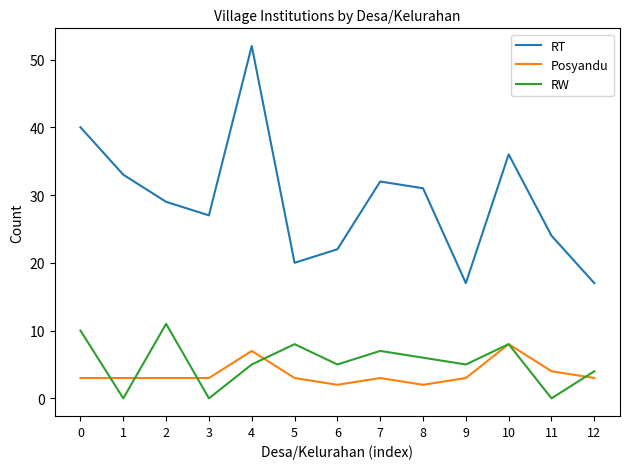

Rank the series at 0 from lowest to highest value.

Posyandu, RW, RT